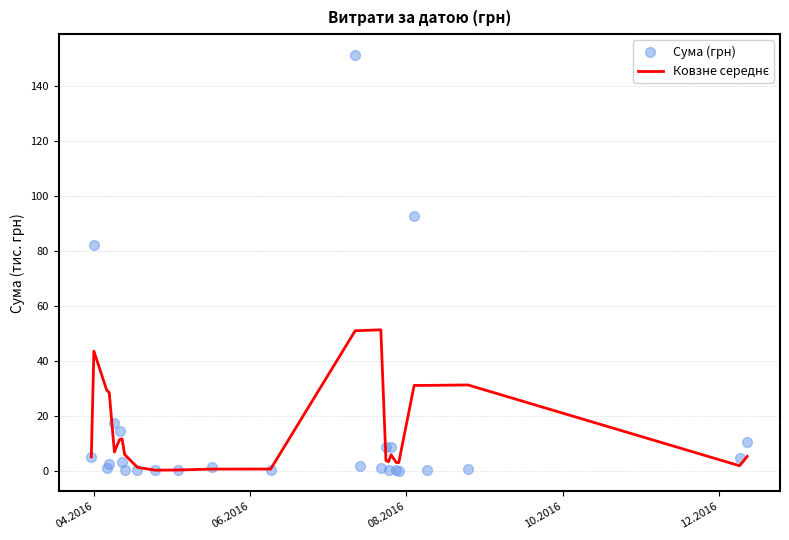

Which series has the largest Y range (max minus min)?

Сума (грн)